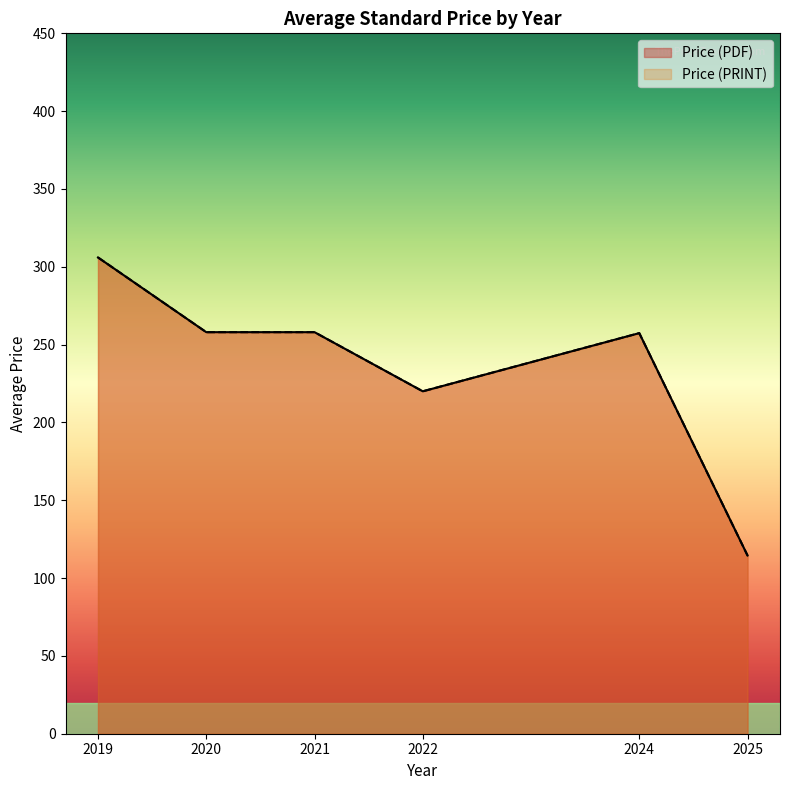

True or false: Price (PRINT) and Price (PDF) intersect in this chart.

False